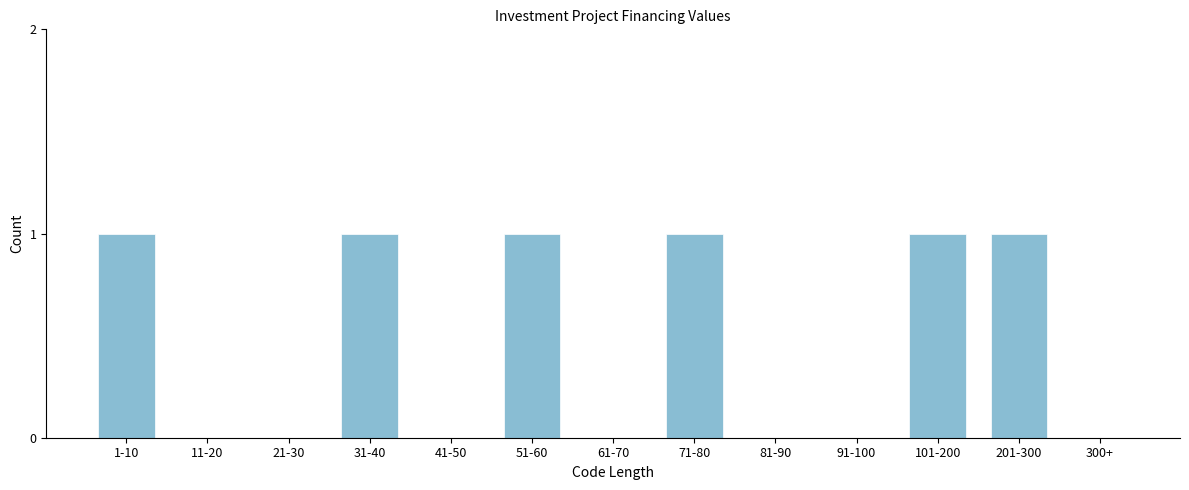

Reading left to right, list all the values displayed in this chart.

1-10=1	11-20=0	21-30=0	31-40=1	41-50=0	51-60=1	61-70=0	71-80=1	81-90=0	91-100=0	101-200=1	201-300=1	300+=0